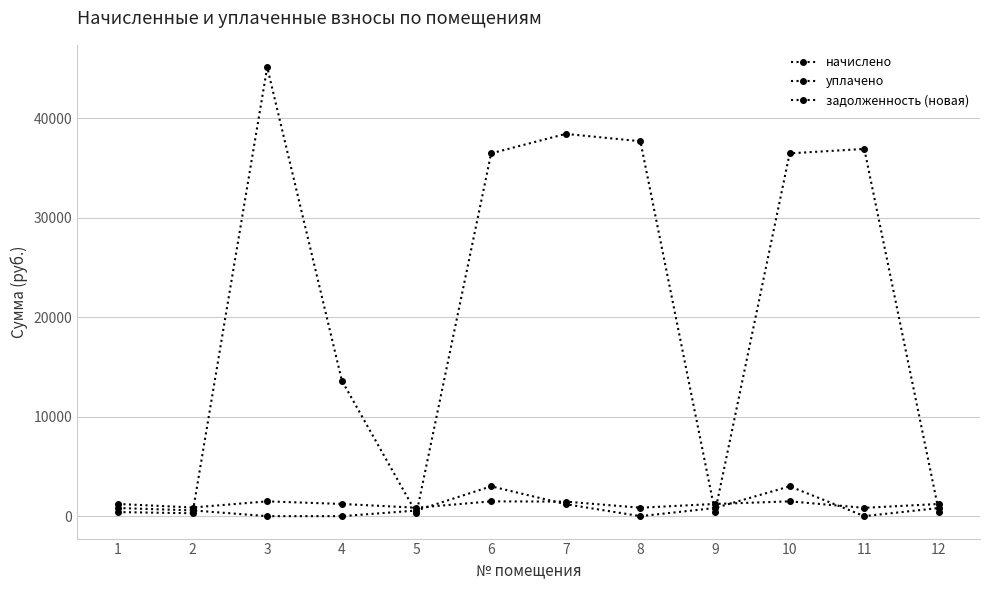

The value of задолженность (новая) at 3 is 12080.0. True or false?

False